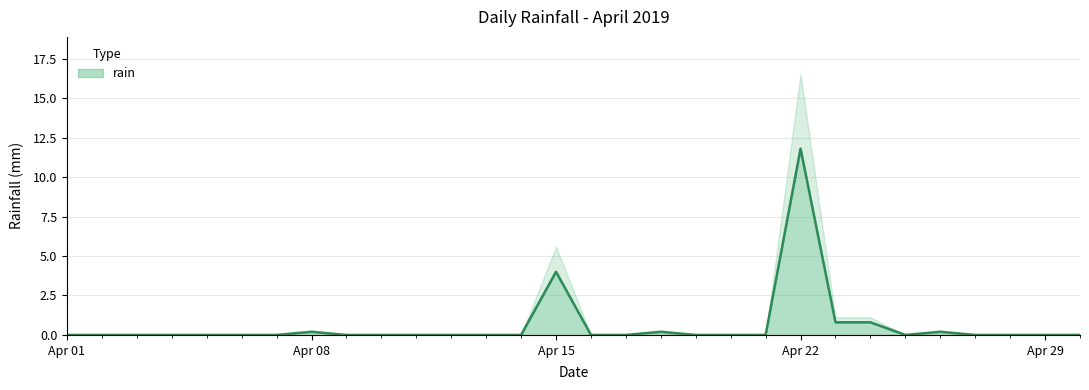

Where is rain nearest to the value 5?

Apr 15